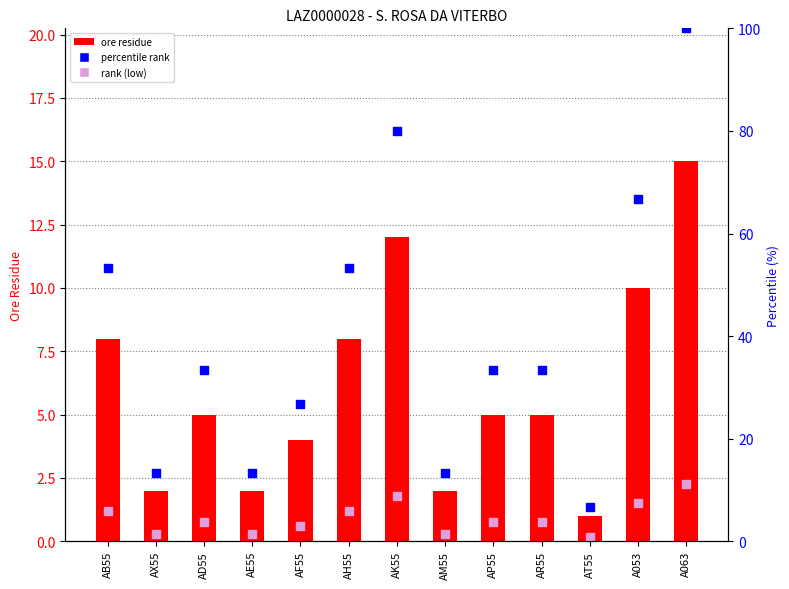

At which category is the sum across all series the highest?

A063